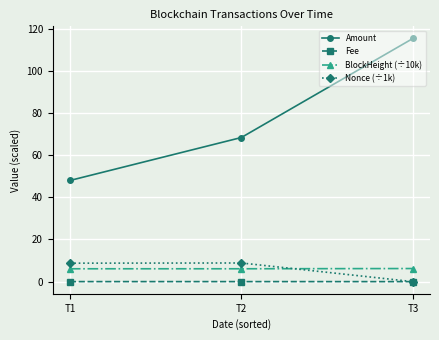

What is the maximum value for BlockHeight (÷10k)?

6.2